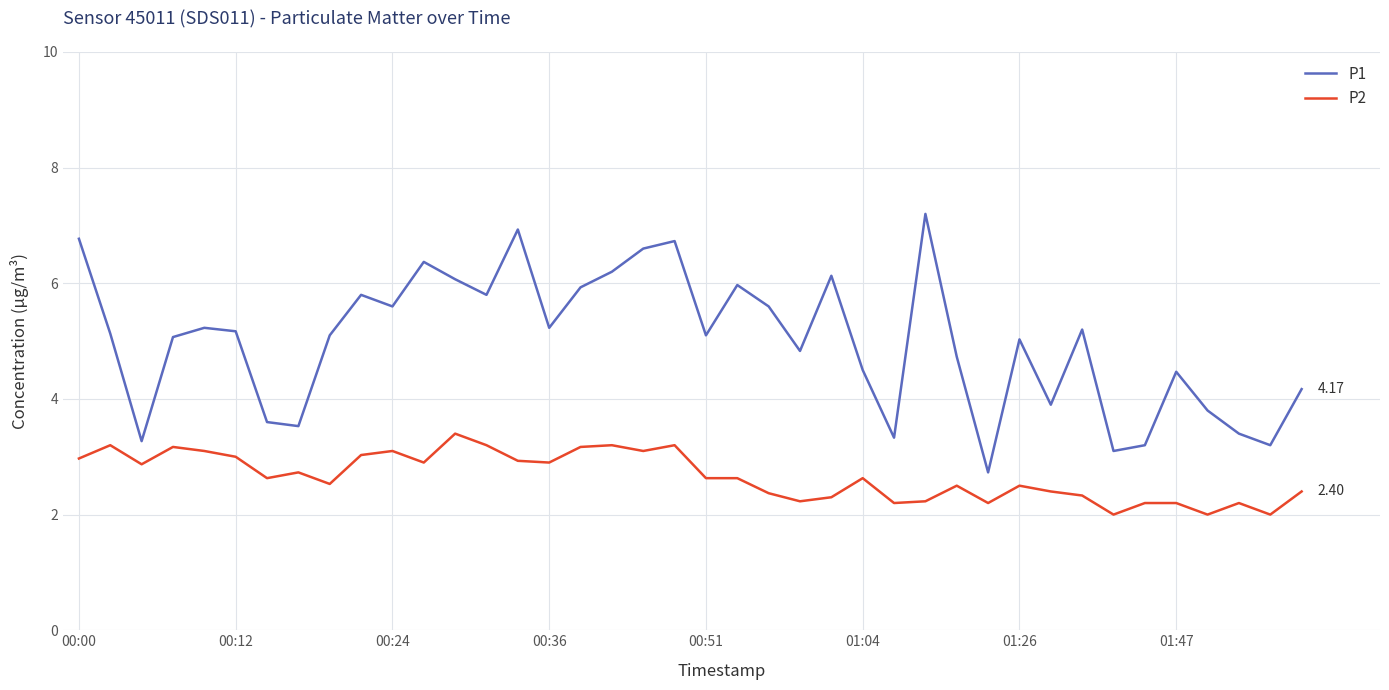

Rank the series by their average value, from highest to lowest.

P1, P2